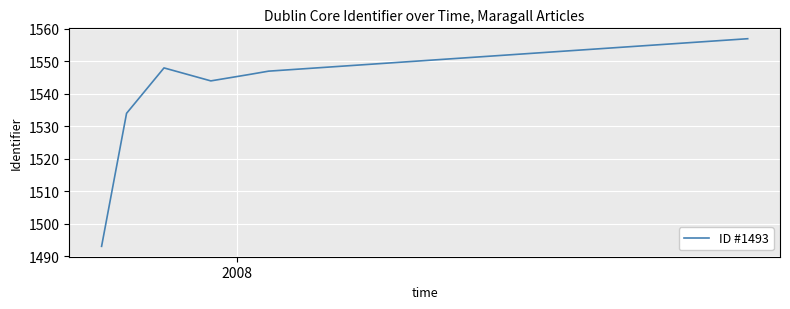

What is the sum of all values?

10769